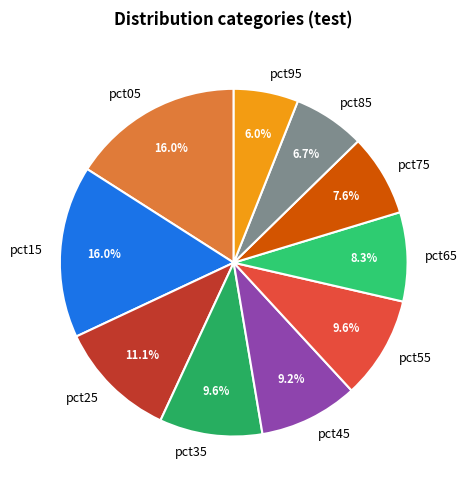

Combined, what portion of the pie is pct25 and pct45?

20.3%